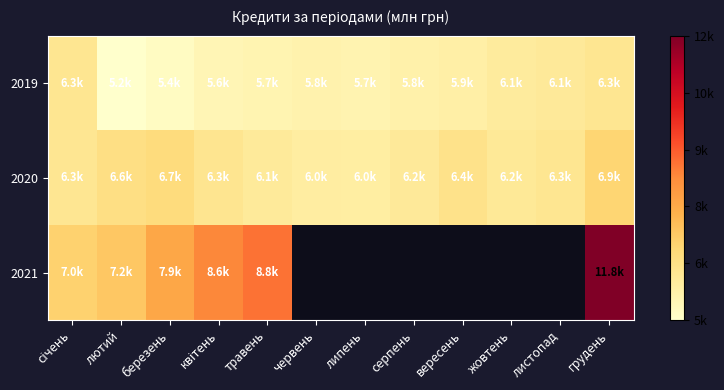

At which label is 2021 closest to 9391?

травень